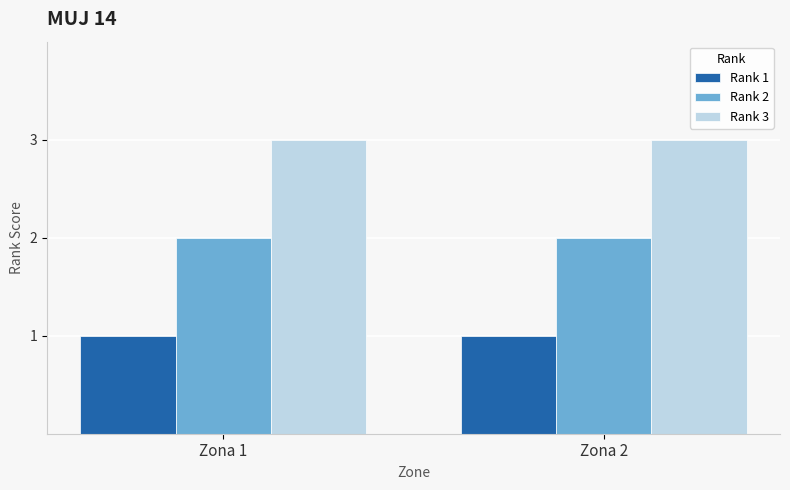

What is the sum of the Rank 2 values at Zona 1 and Zona 2?

4